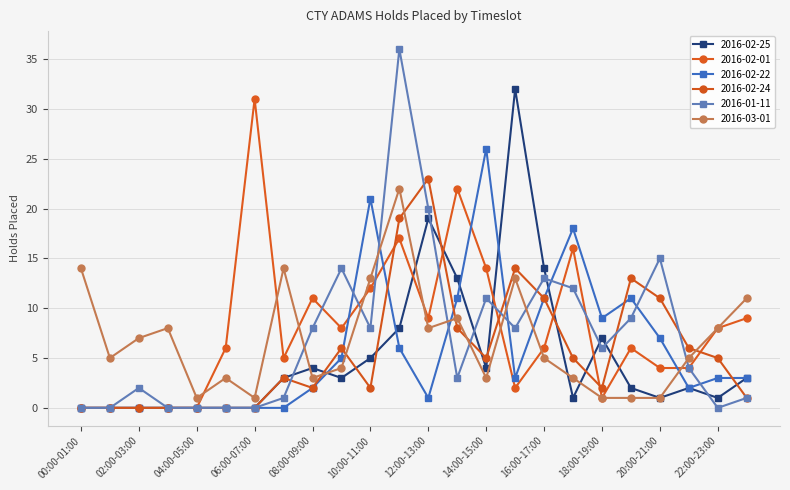

Which series has the largest total across all categories?

2016-02-01